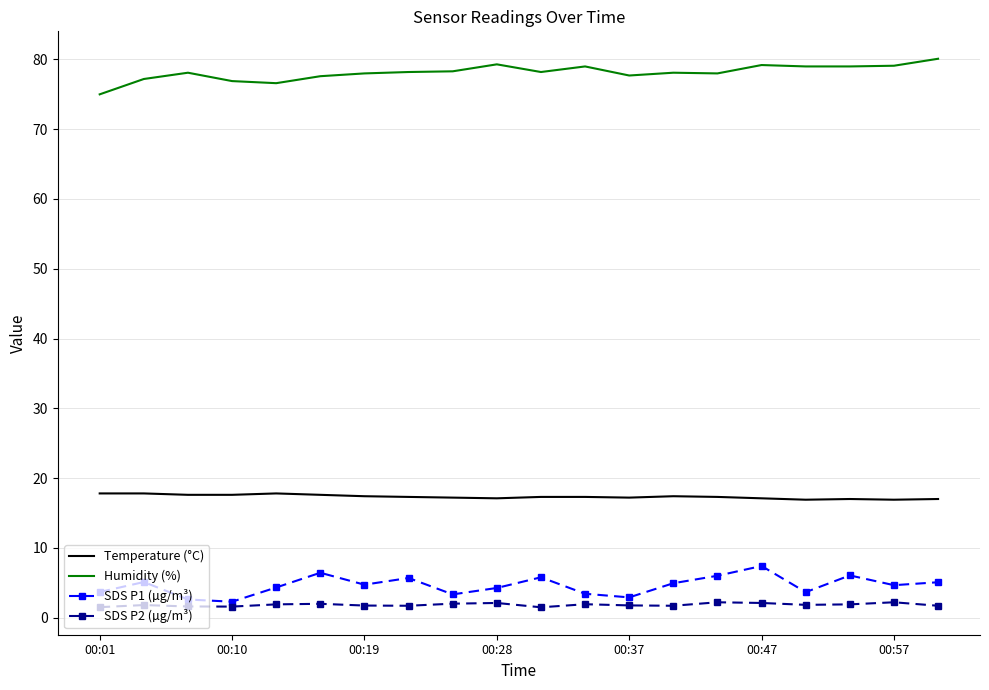

What is the highest value of the Temperature (°C) series?

17.8